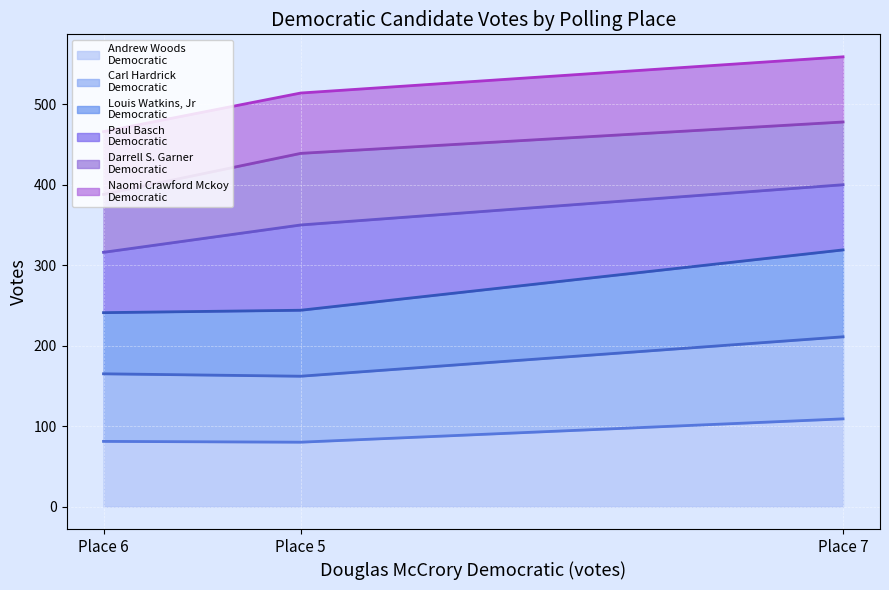

What is the total value across all series at Place 7?

559